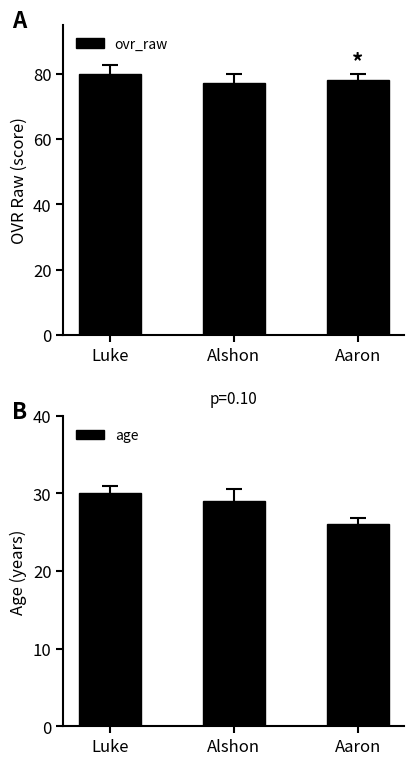

Reading left to right, list all the values displayed in this chart.

ovr_raw: Luke=80	Alshon=77	Aaron=78
age: Luke=30	Alshon=29	Aaron=26